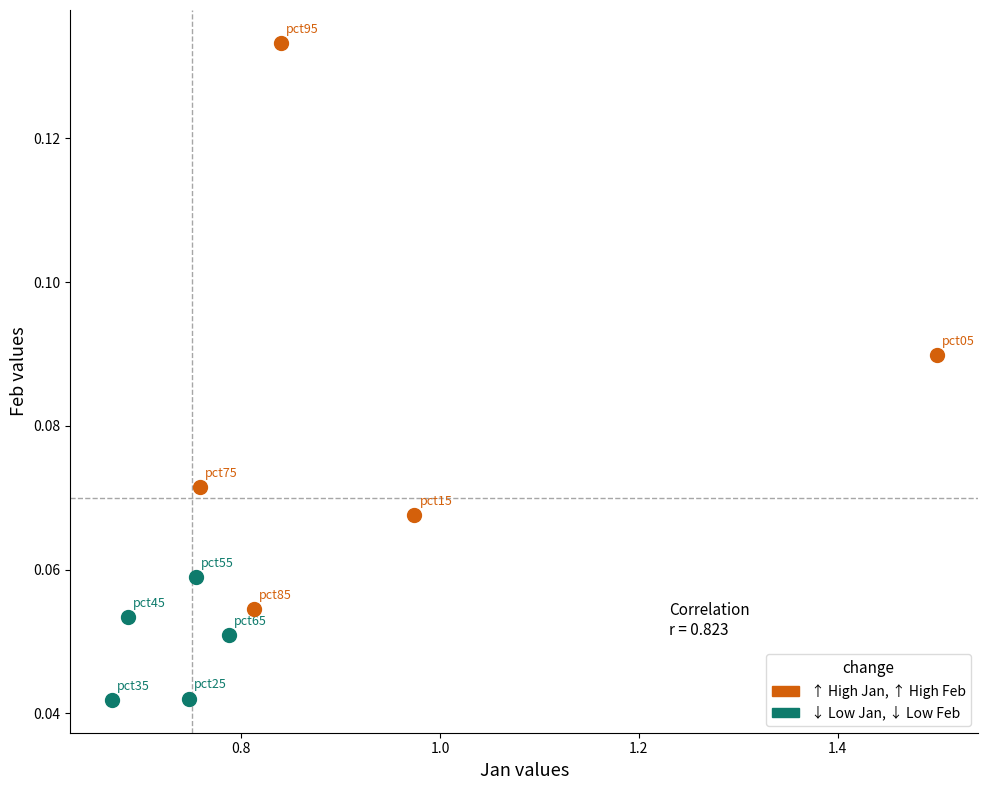

What are all the series names shown in the legend?

↑ High Jan, ↑ High Feb, ↓ Low Jan, ↓ Low Feb